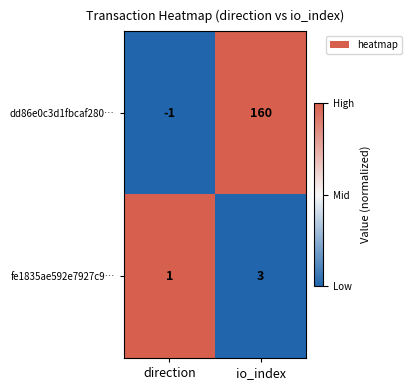

Is it true that dd86e0c3d1fbcaf280… equals 209 at io_index?

False